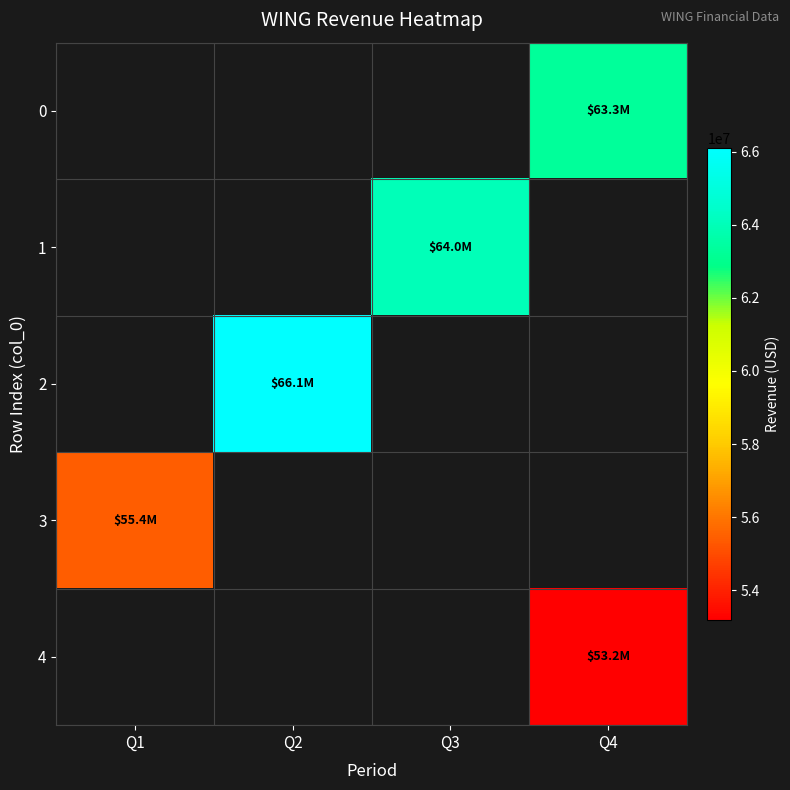

How many values in 1 are above zero?

1